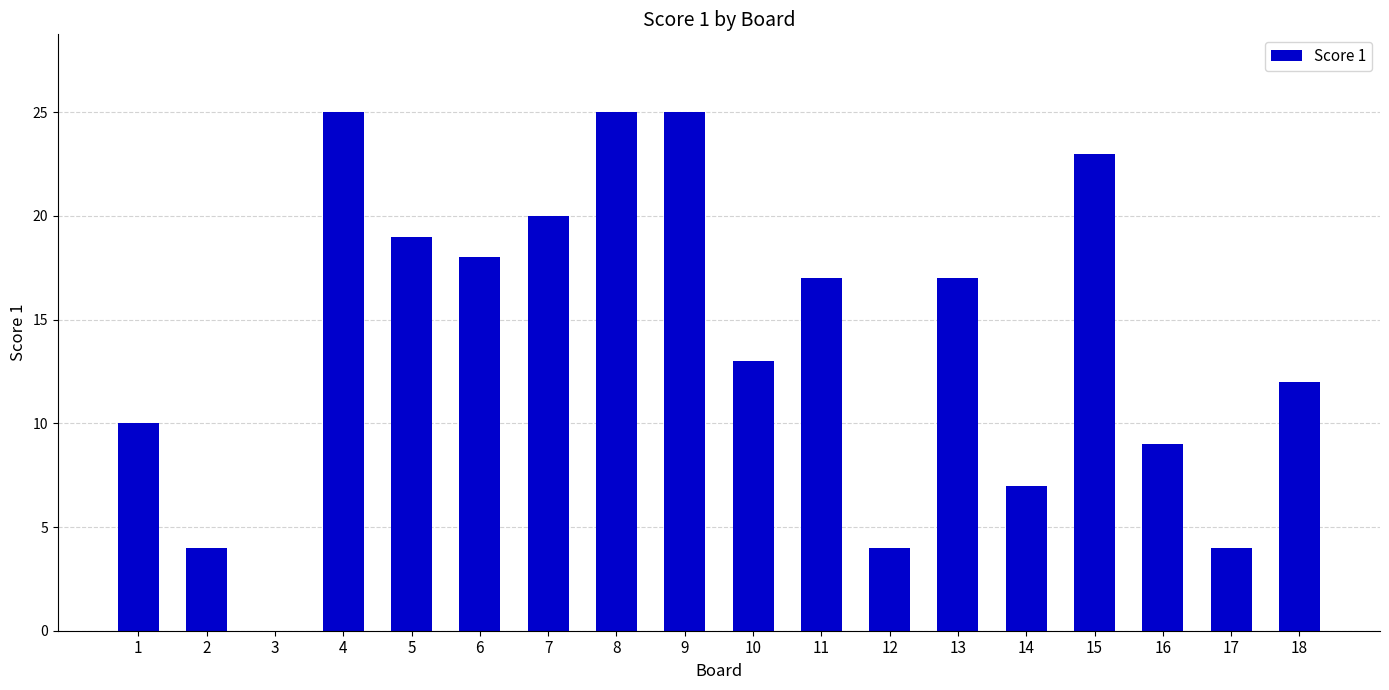

Are the bars horizontal?

No